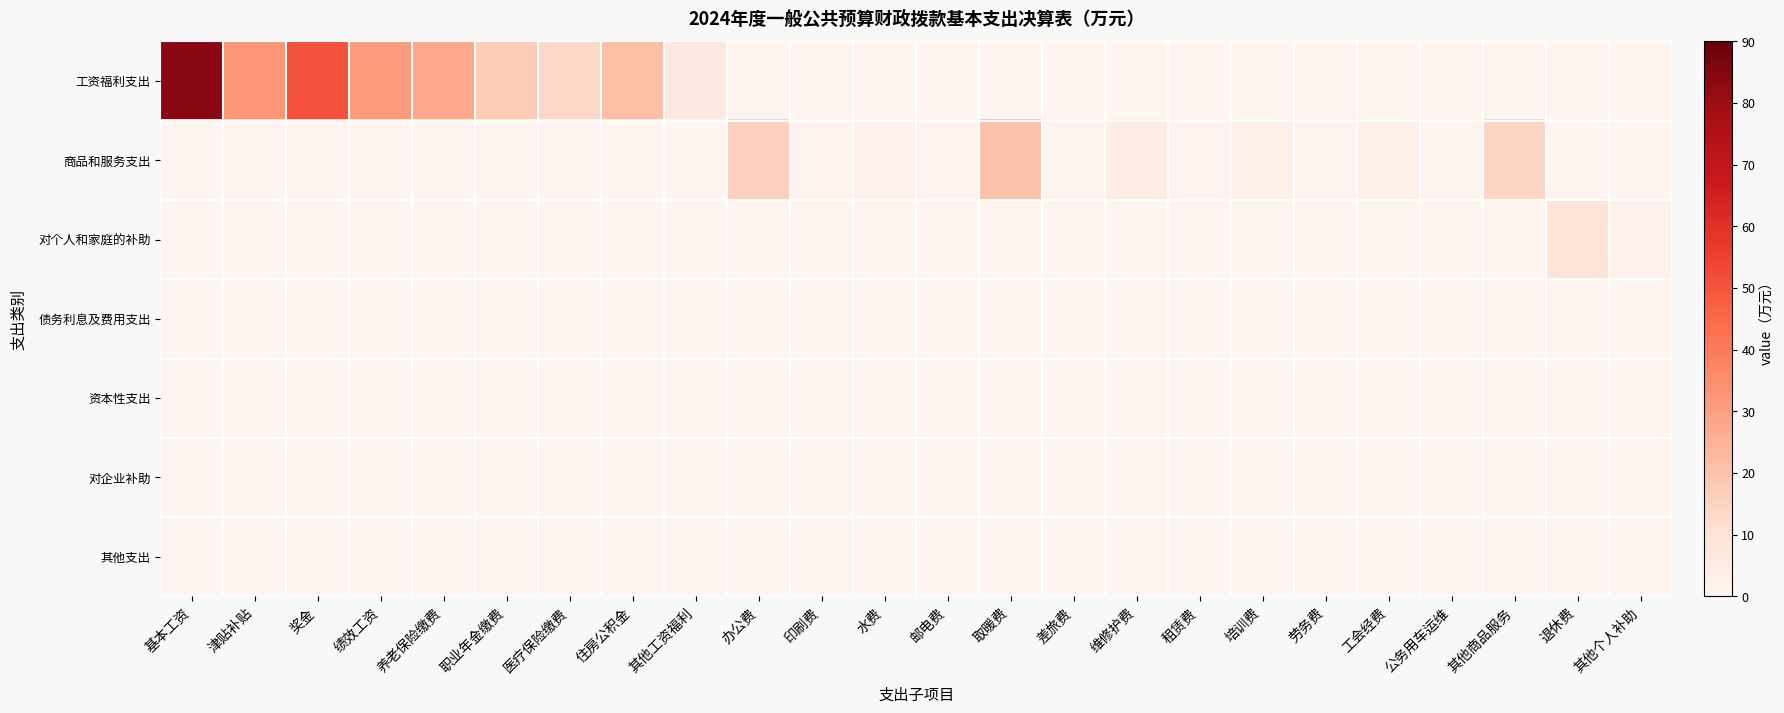

Which series has the largest range (max minus min)?

工资福利支出